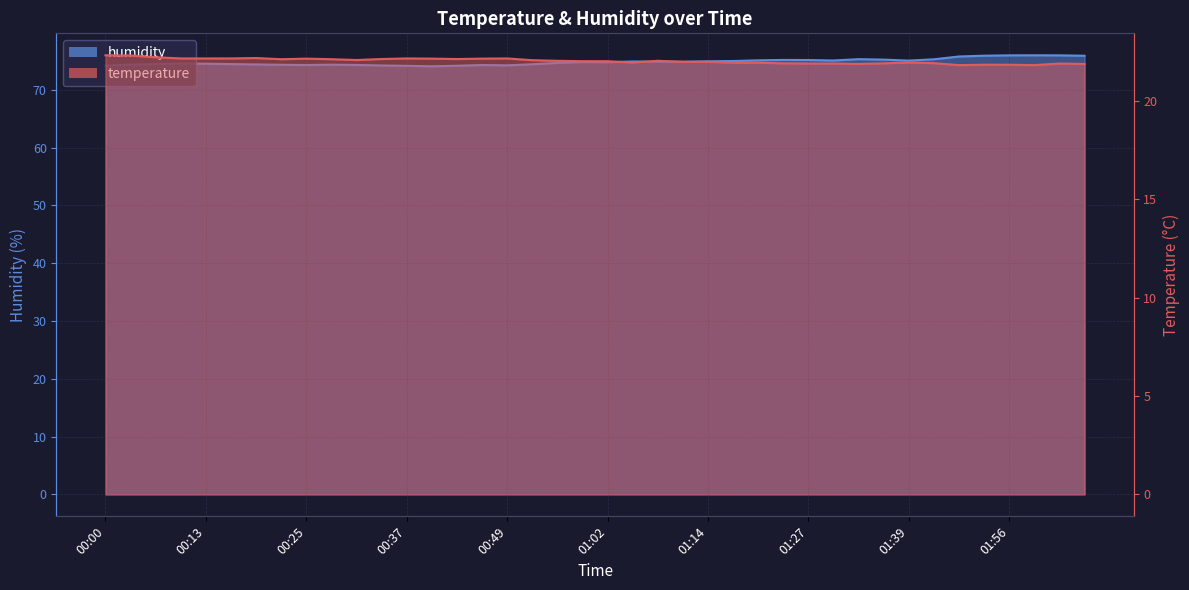

Between 00:34 and 01:49, which series saw the biggest shift?

humidity